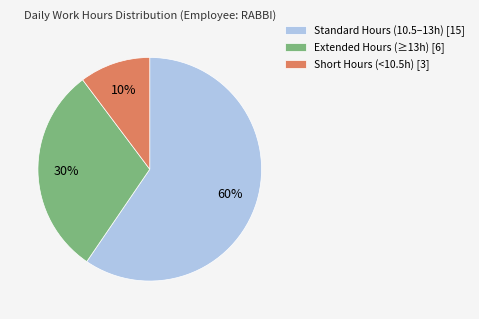

True or false: Standard Hours (10.5–13h) [15] accounts for 49% of the total.

False